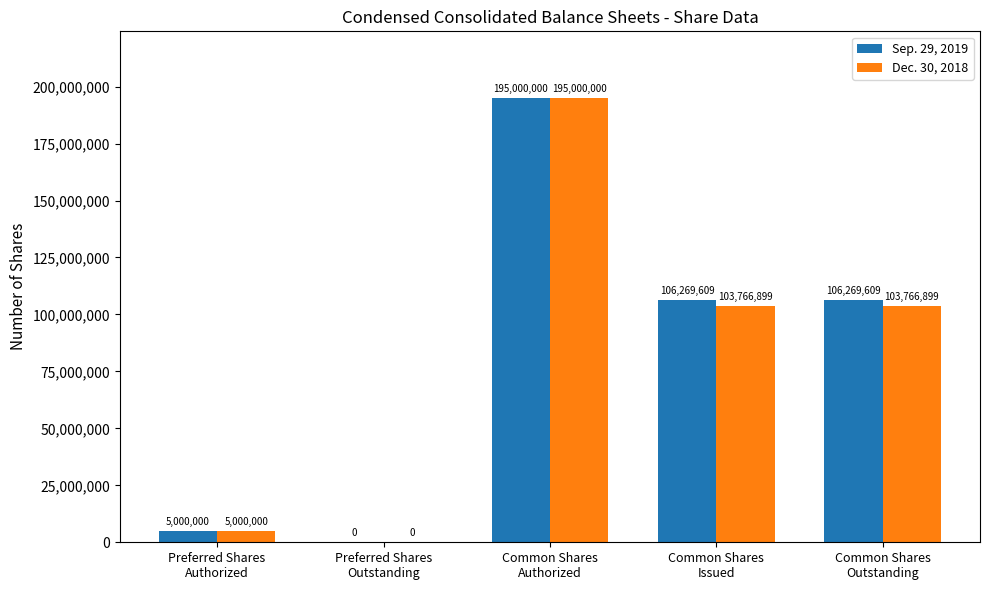

Which series has the largest total across all categories?

Sep. 29, 2019